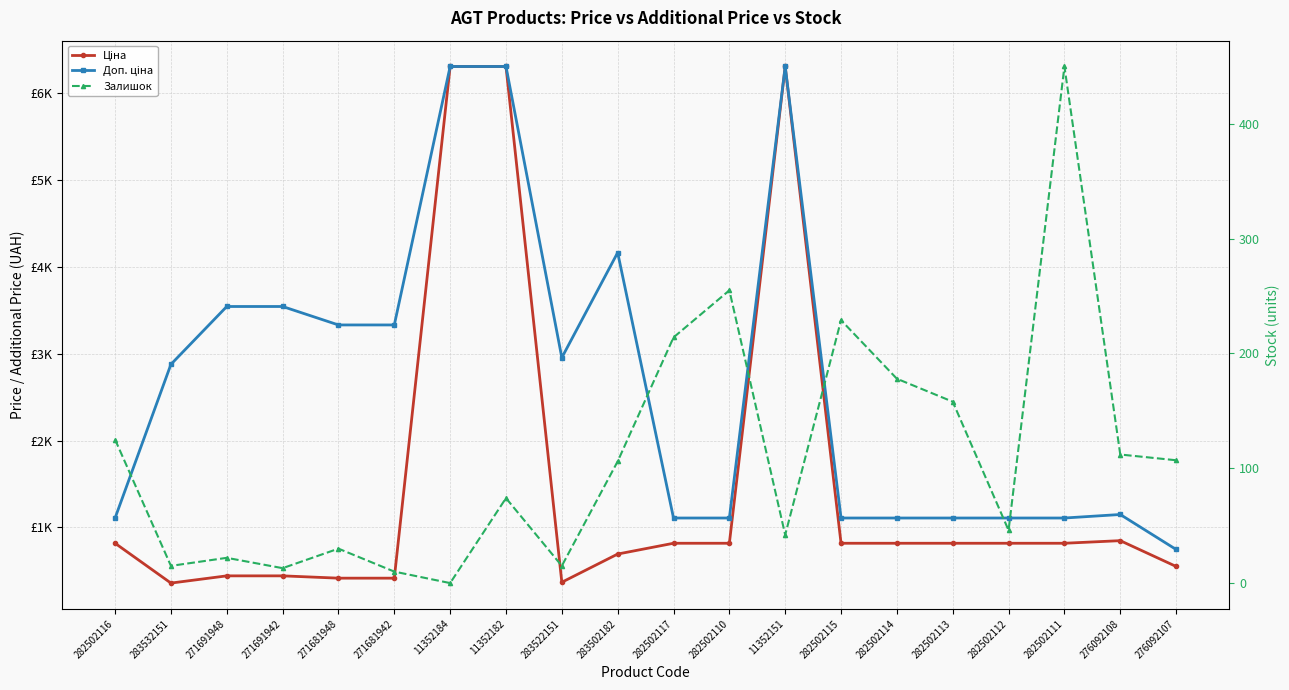

List the labels in order of Доп. ціна value, largest first.

11352184, 11352182, 11352151, 283502182, 271691948, 271691942, 271681948, 271681942, 283522151, 283532151, 276092108, 282502116, 282502117, 282502110, 282502115, 282502114, 282502113, 282502112, 282502111, 276092107